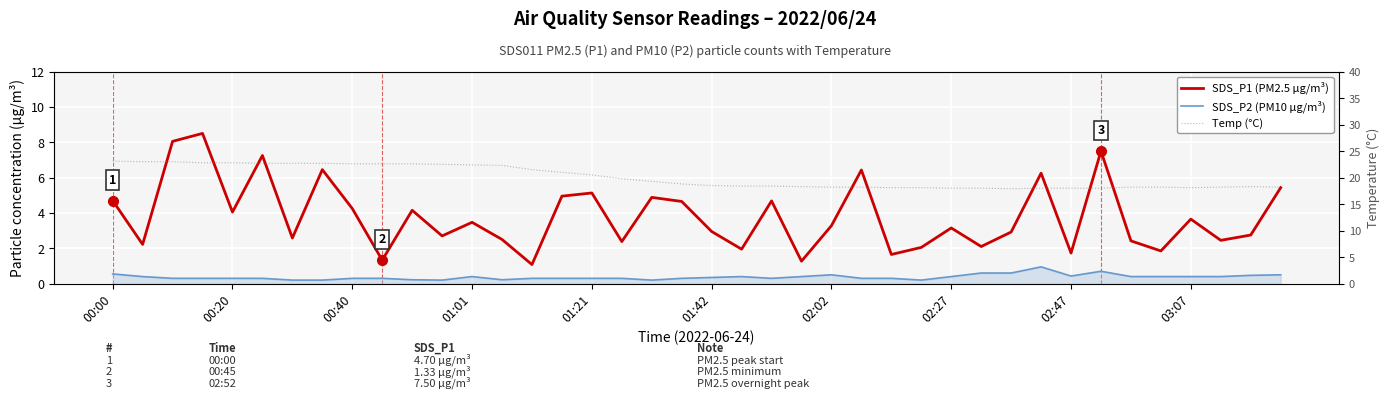

What are all the series names shown in the legend?

SDS_P1 (PM2.5 µg/m³), SDS_P2 (PM10 µg/m³), Temp (°C)